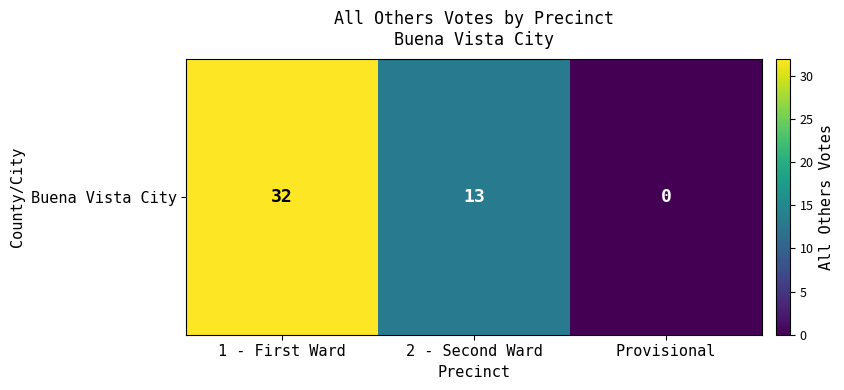

Where does the data first go above 13?

1 - First Ward